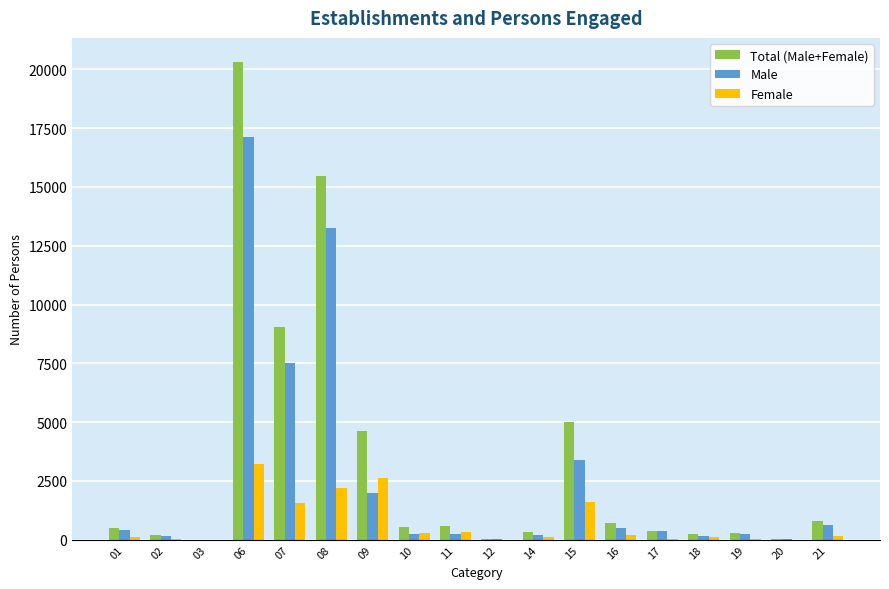

What is the highest value of the Total (Male+Female) series?

20318